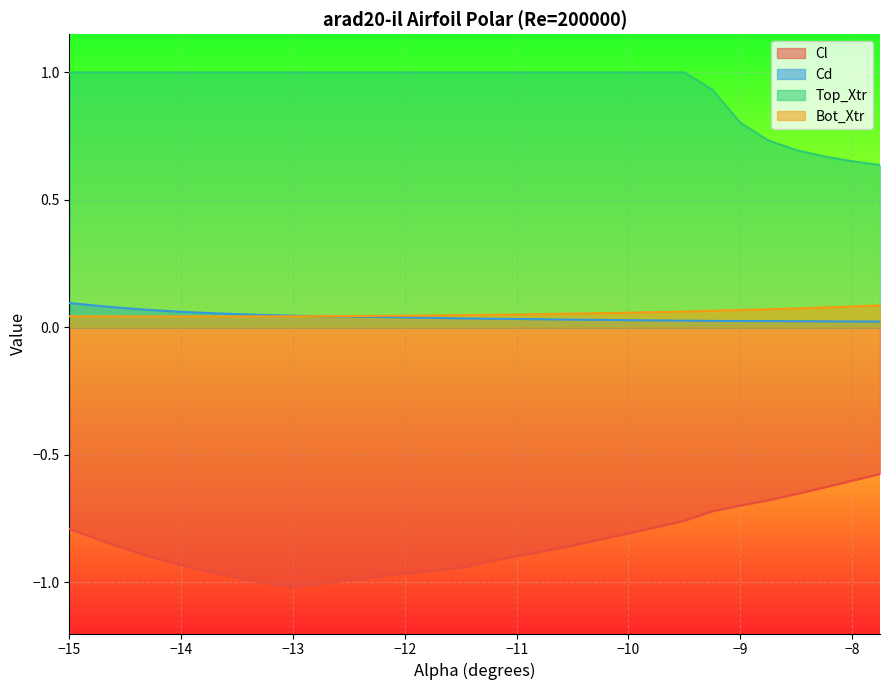

Which series has the largest total across all categories?

Top_Xtr